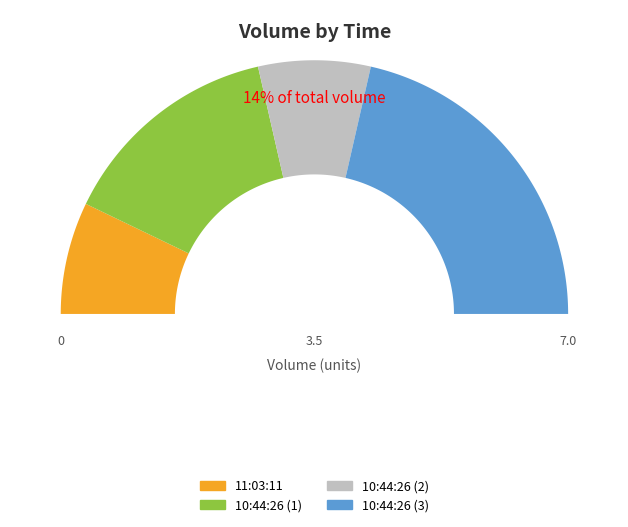

Count the number of slices in the pie.

4